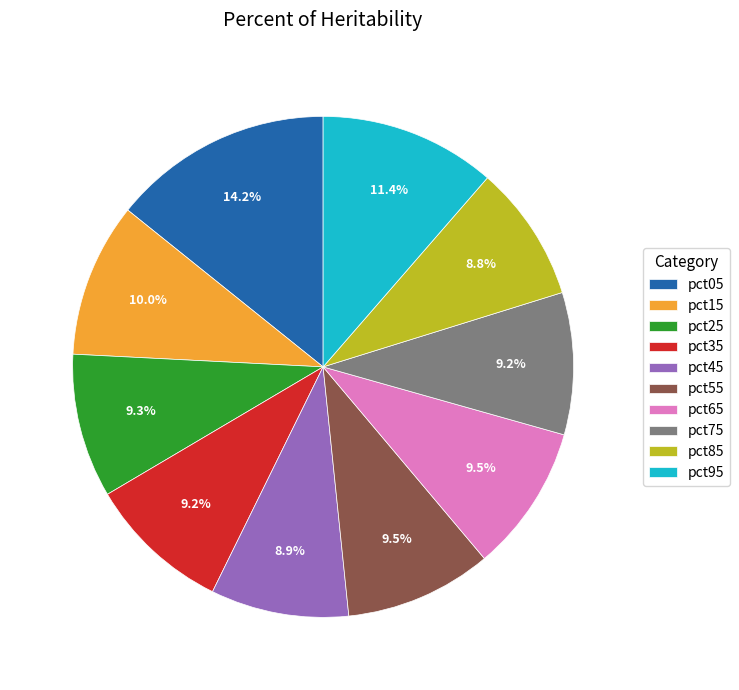

Does pct45 account for over 50% of the chart?

No